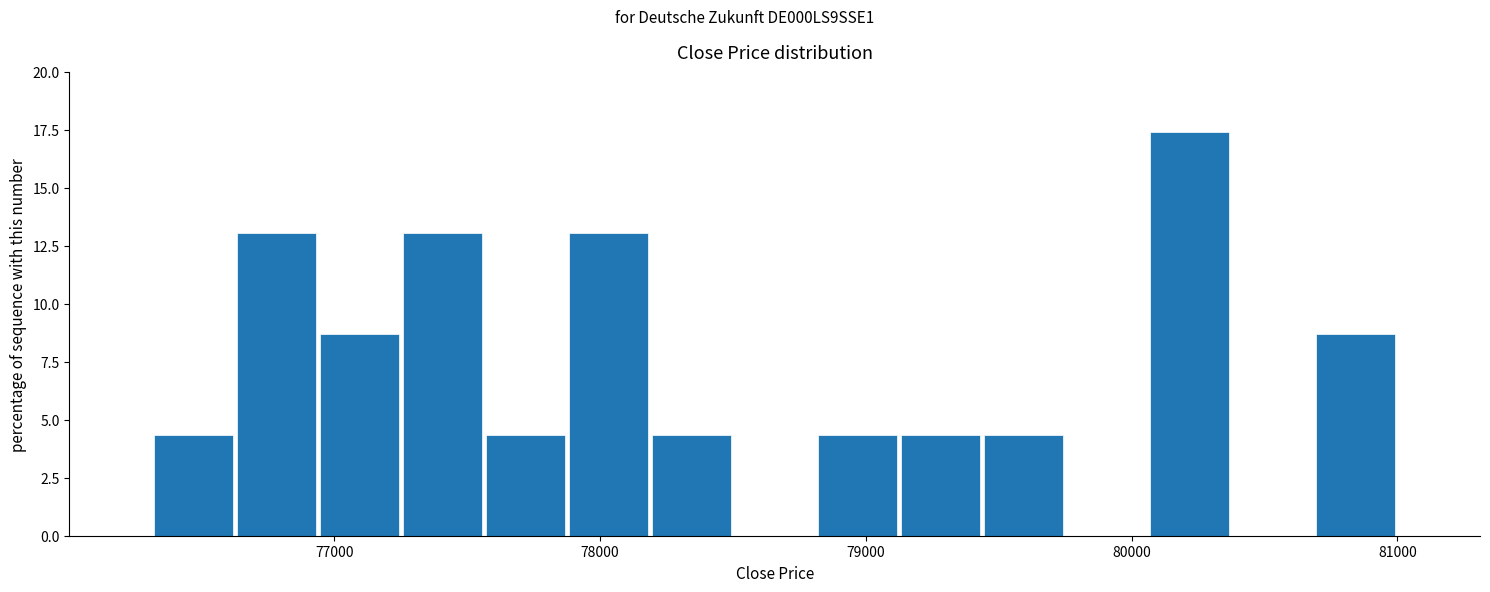

Around what value on the x-axis is the tallest bar? Give the approximate position of its centre, as read against the axis.

80200